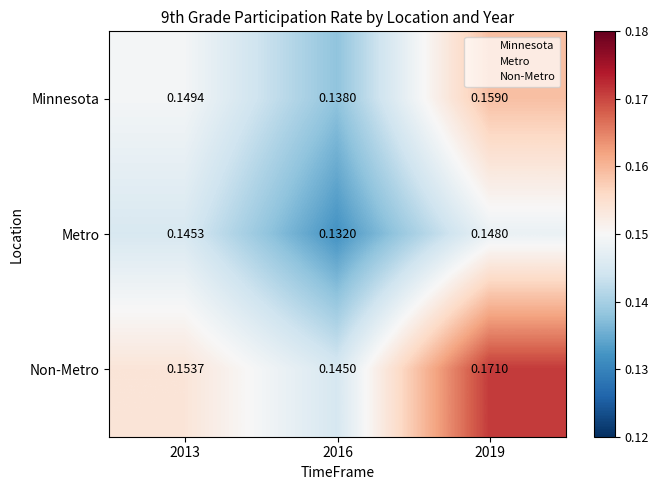

Is the value of Minnesota at 2016 greater than the value of Metro at 2019?

No